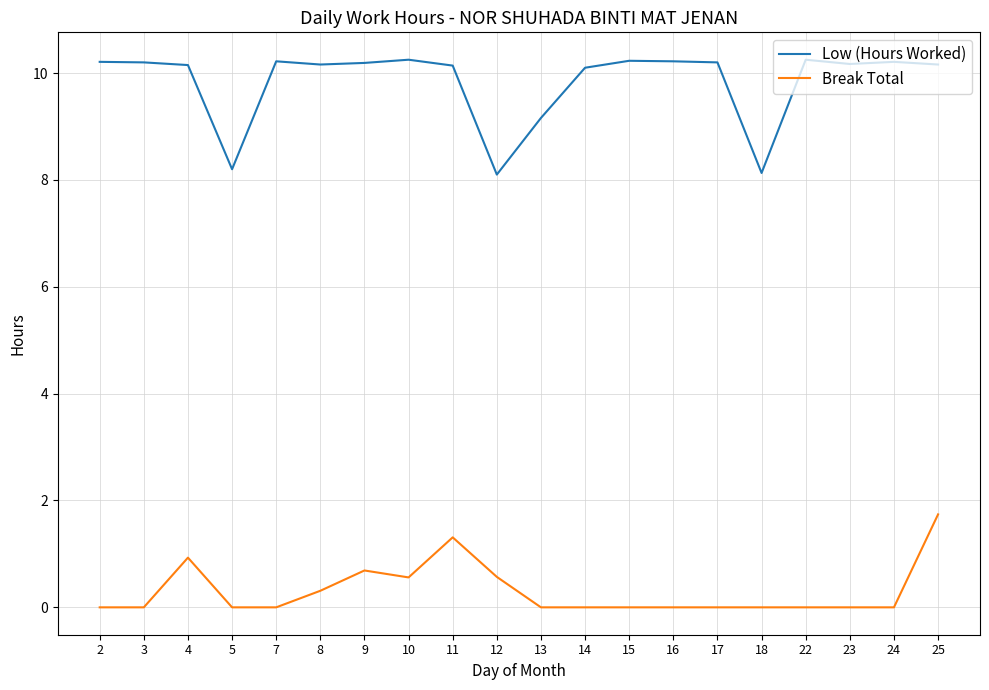

Does the chart display data point markers on the line(s)?

No